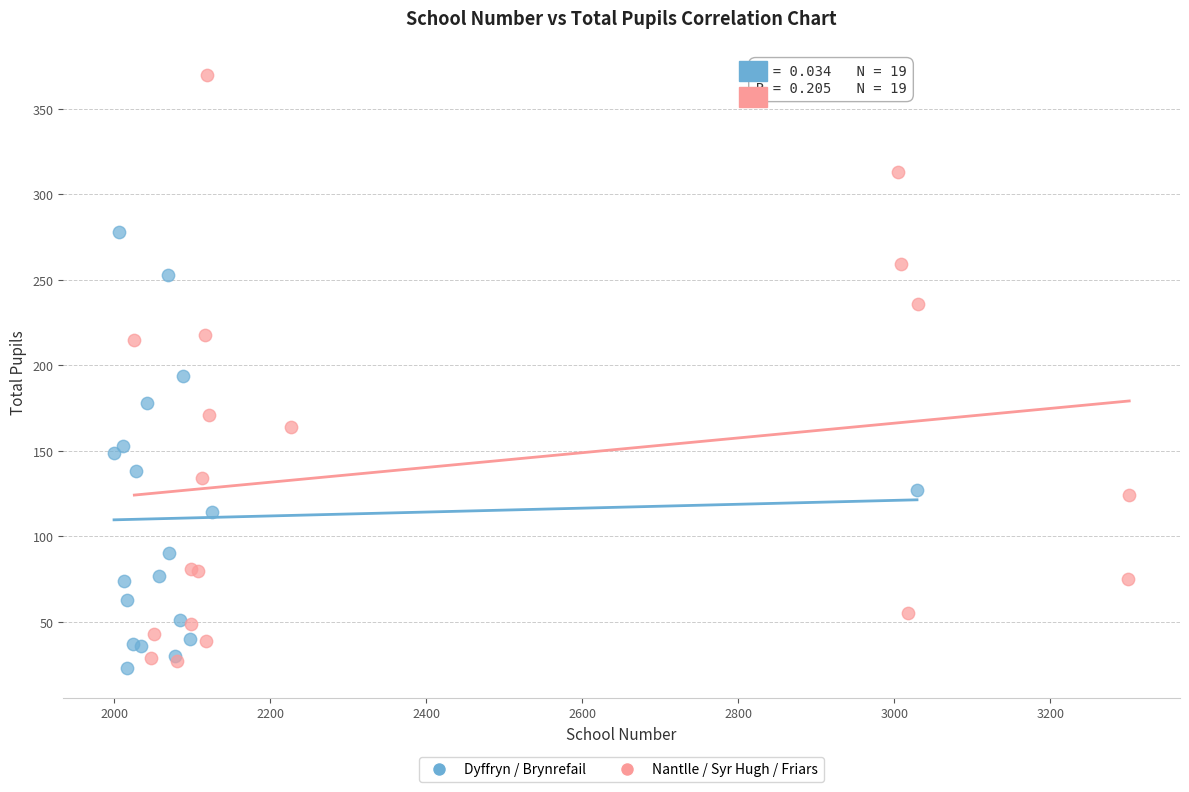

What are all the series names shown in the legend?

Dyffryn / Brynrefail, Nantlle / Syr Hugh / Friars